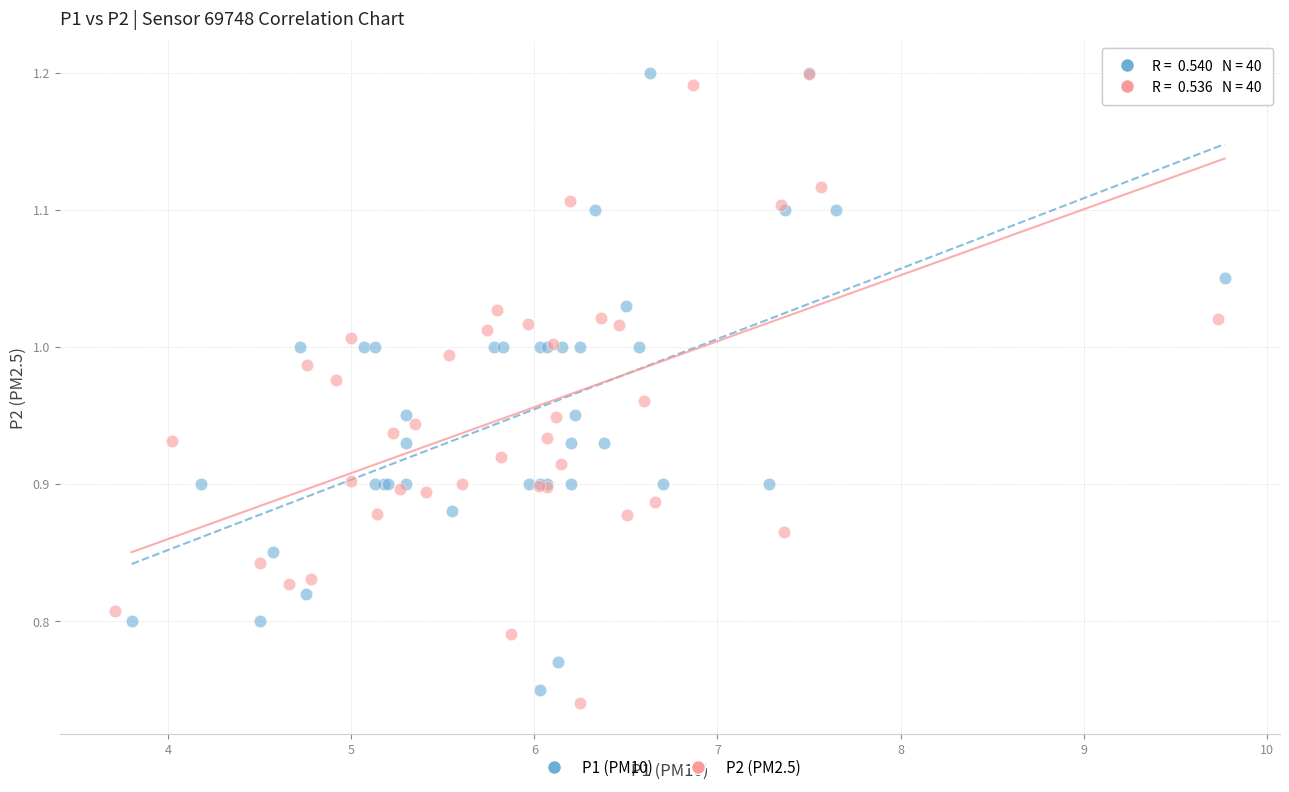

Which series has the largest Y range (max minus min)?

P2 (PM2.5)